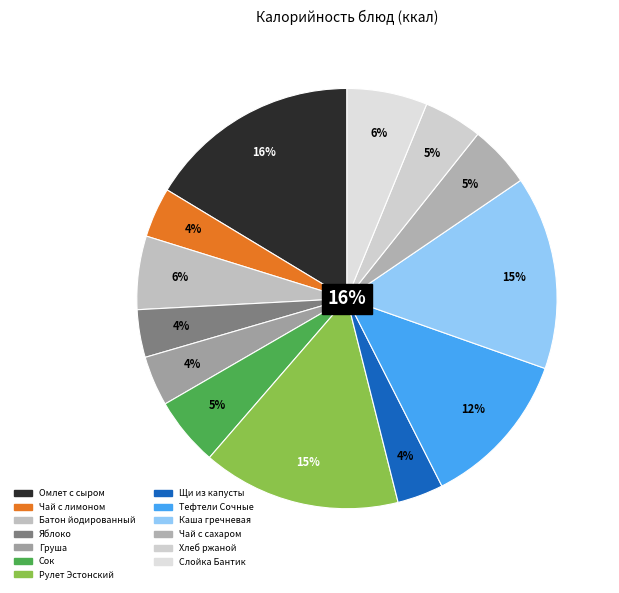

Is there any slice that represents more than half of the pie?

No